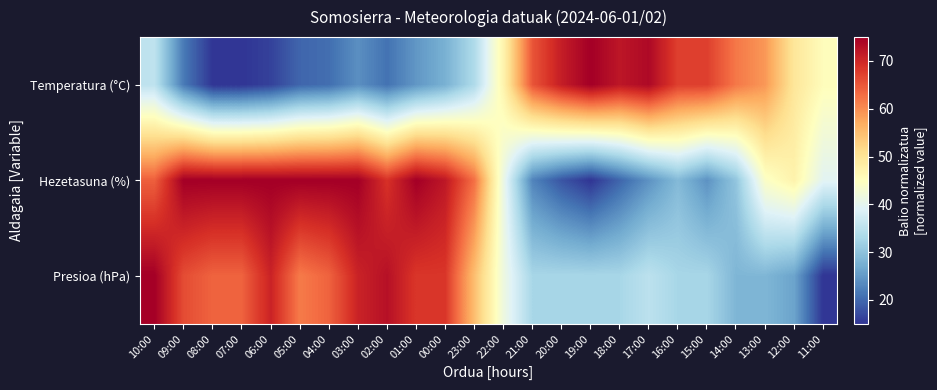

Which series has the largest total across all categories?

Hezetasuna (%)